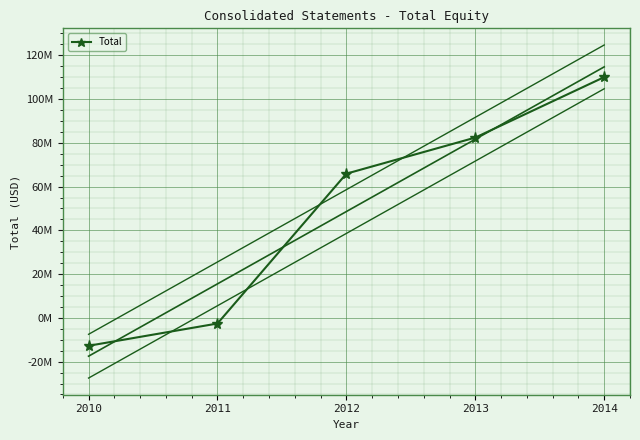

The chart shows a value of -19340575 at 2010. True or false?

False